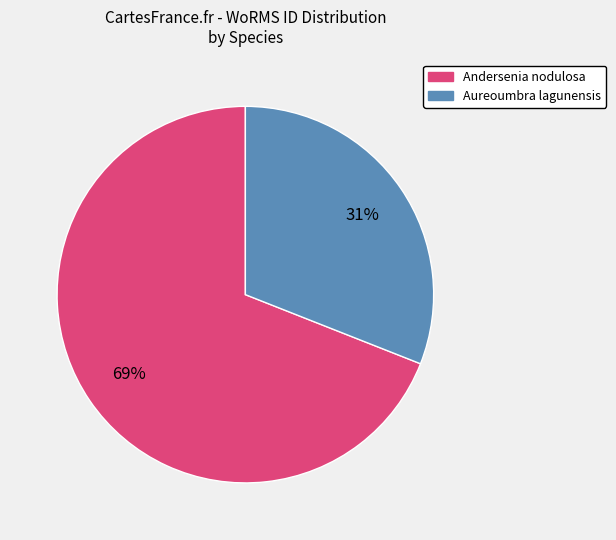

Is it true that Andersenia nodulosa is 69% of the pie?

True